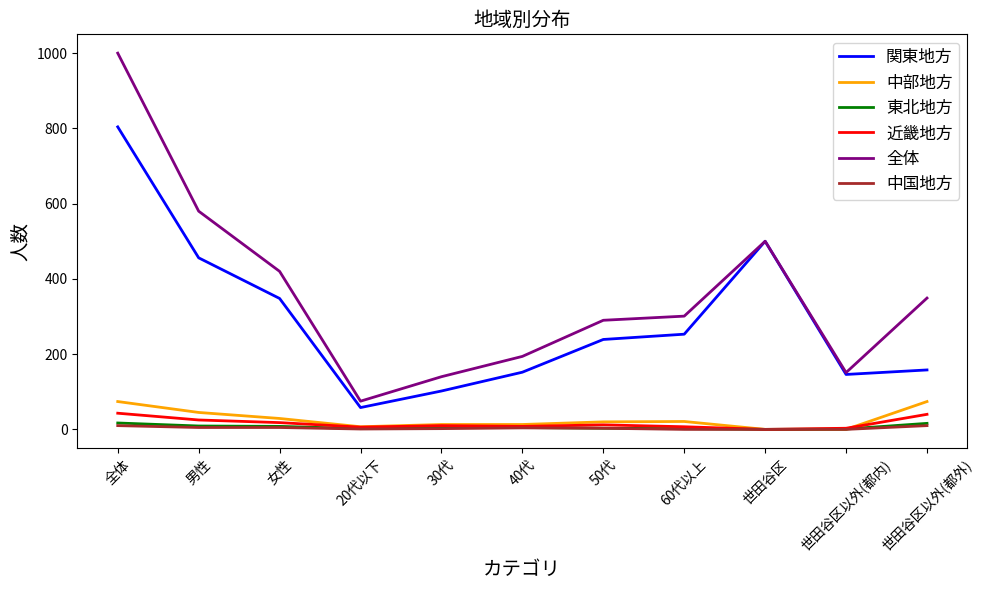

At which category is the sum across all series the highest?

全体